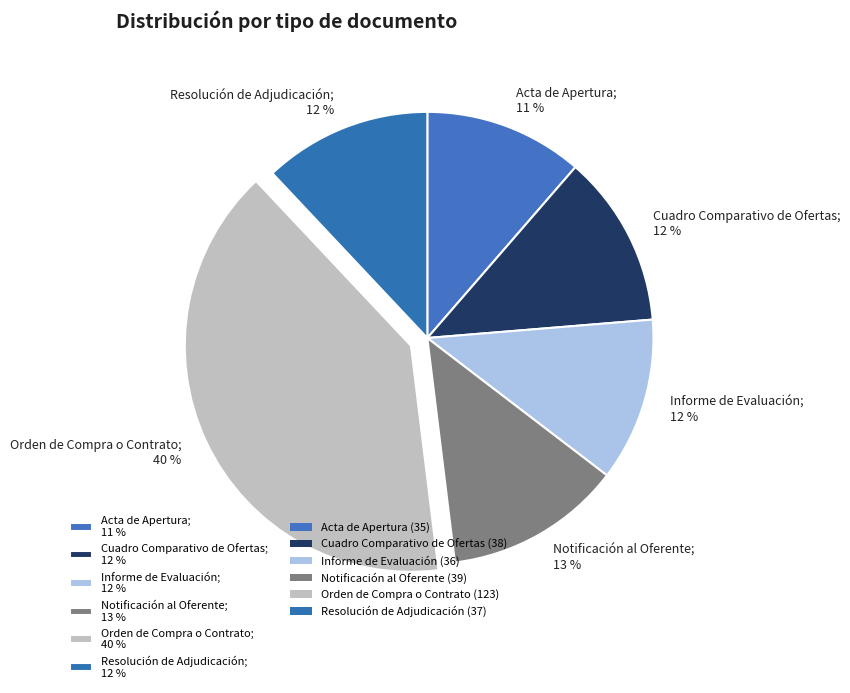

Do Cuadro Comparativo de Ofertas; 12 % and Notificación al Oferente; 13 % together represent more than half of the pie?

No